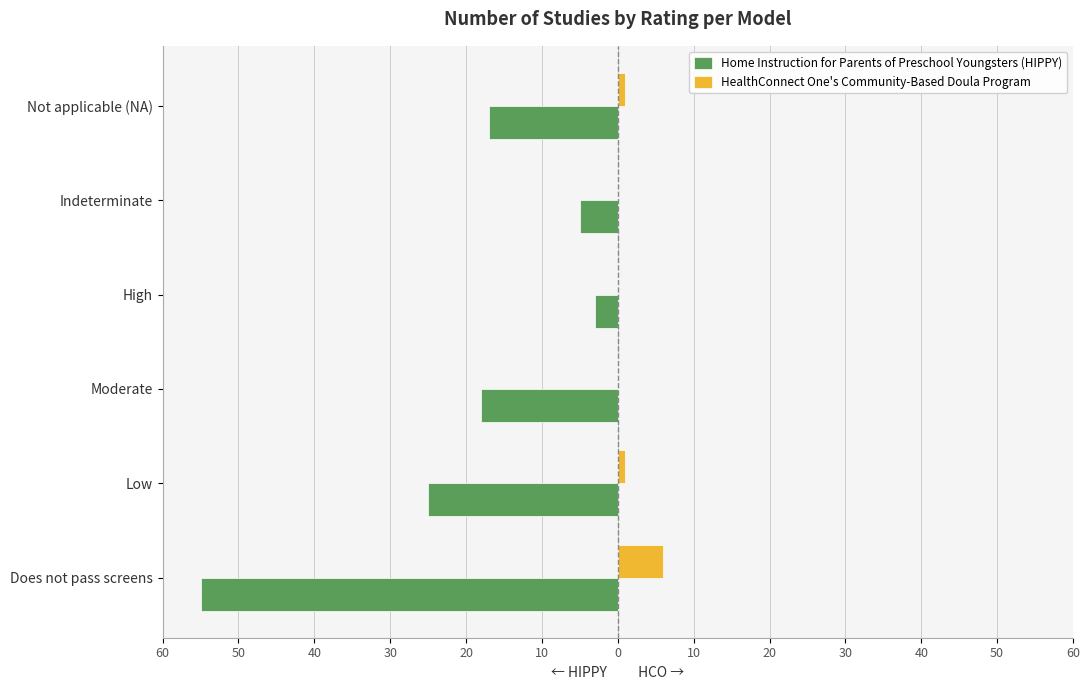

Reading right to left, transcribe all the data shown in this chart.

Home Instruction for Parents of Preschool Youngsters (HIPPY): 10=-17	20=-5	30=-3	40=-18	50=-25	60=-55
HealthConnect One's Community-Based Doula Program: 10=1	20=0	30=0	40=0	50=1	60=6